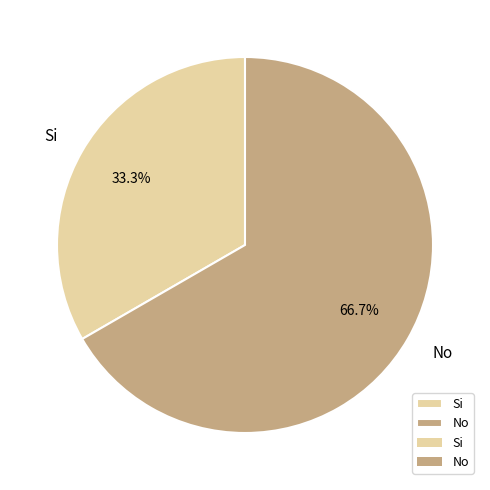

True or false: Si accounts for 47% of the total.

False